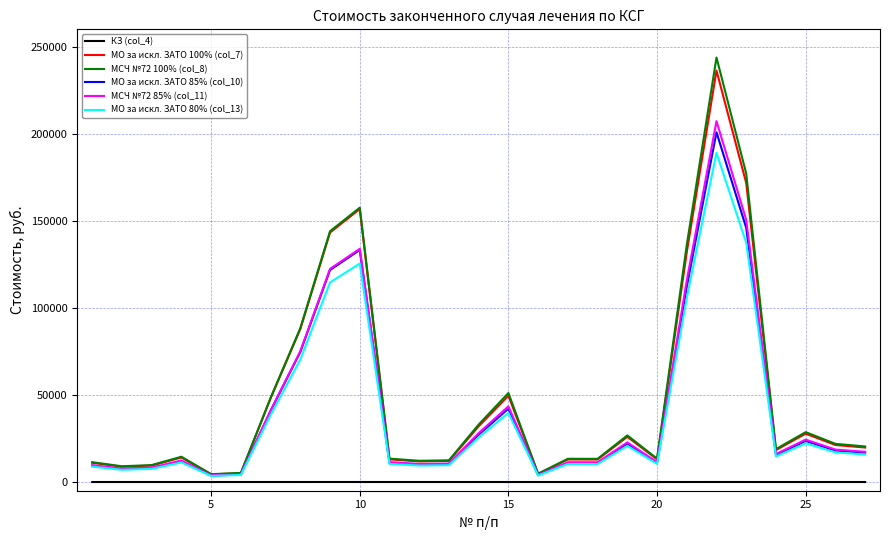

What is the greatest value displayed?

243805.2